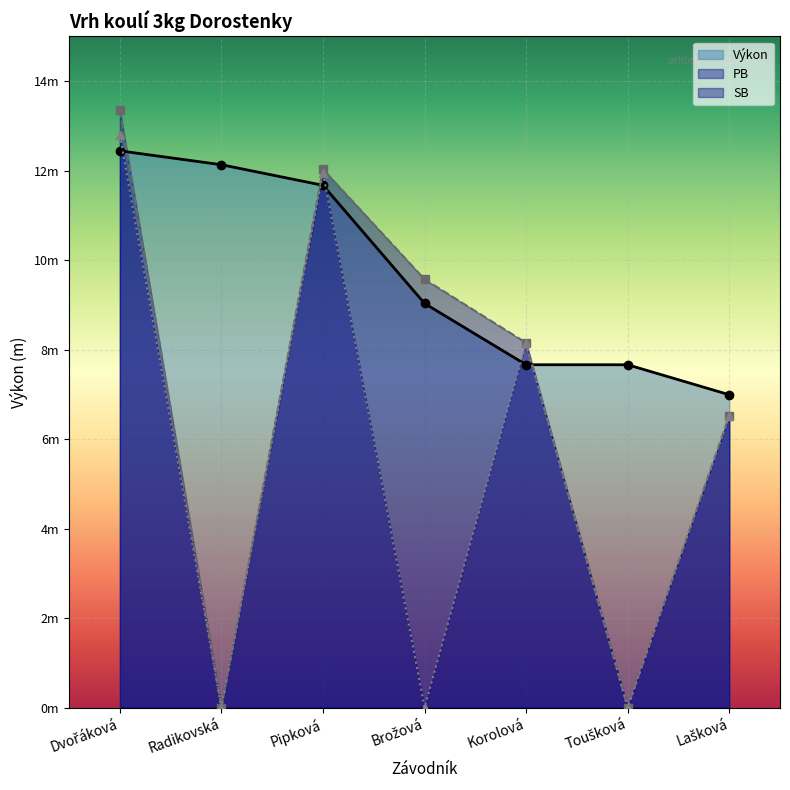

What are all the series names shown in the legend?

Výkon, PB, SB